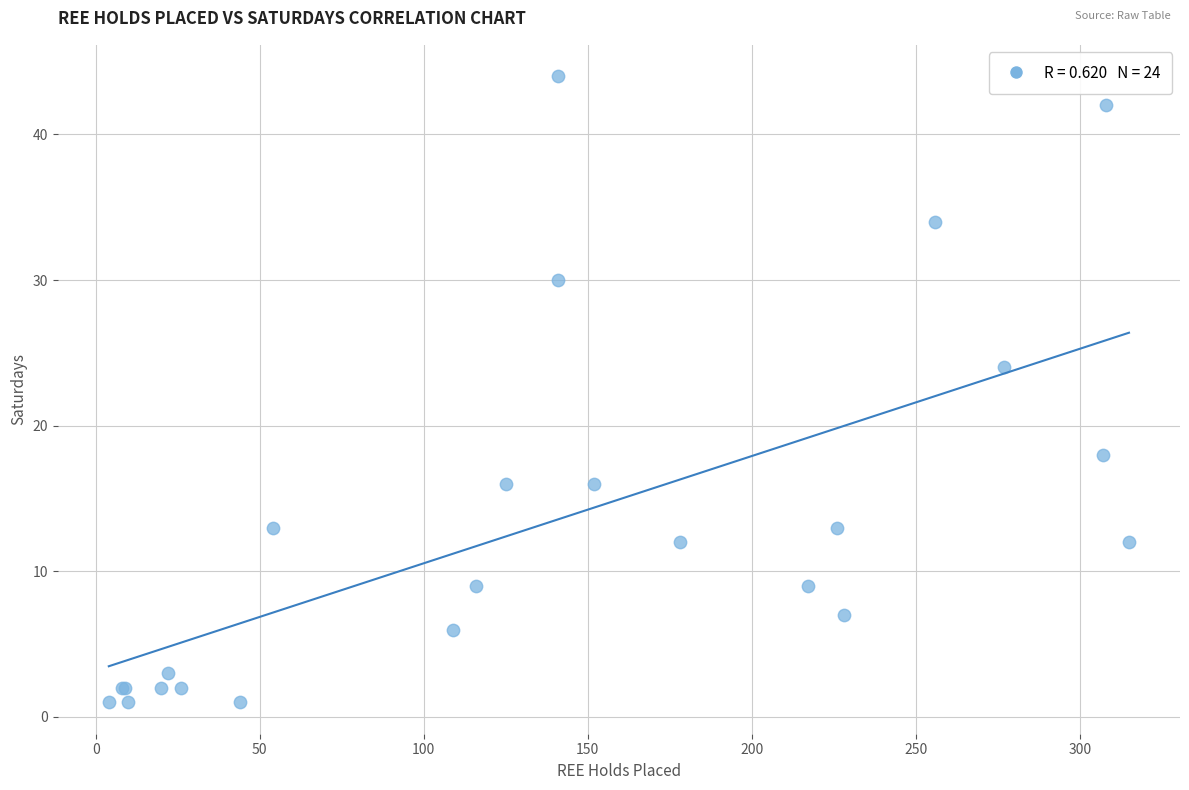

What Y value in the scatter plot is closest to 22?

24